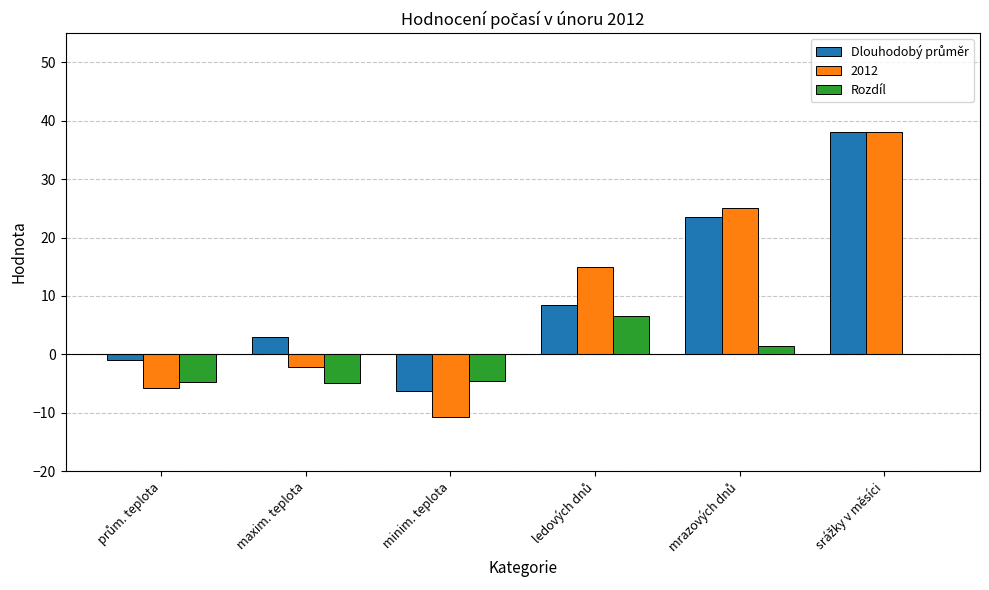

Is it true that Rozdíl equals -8.3 at maxim. teplota?

False